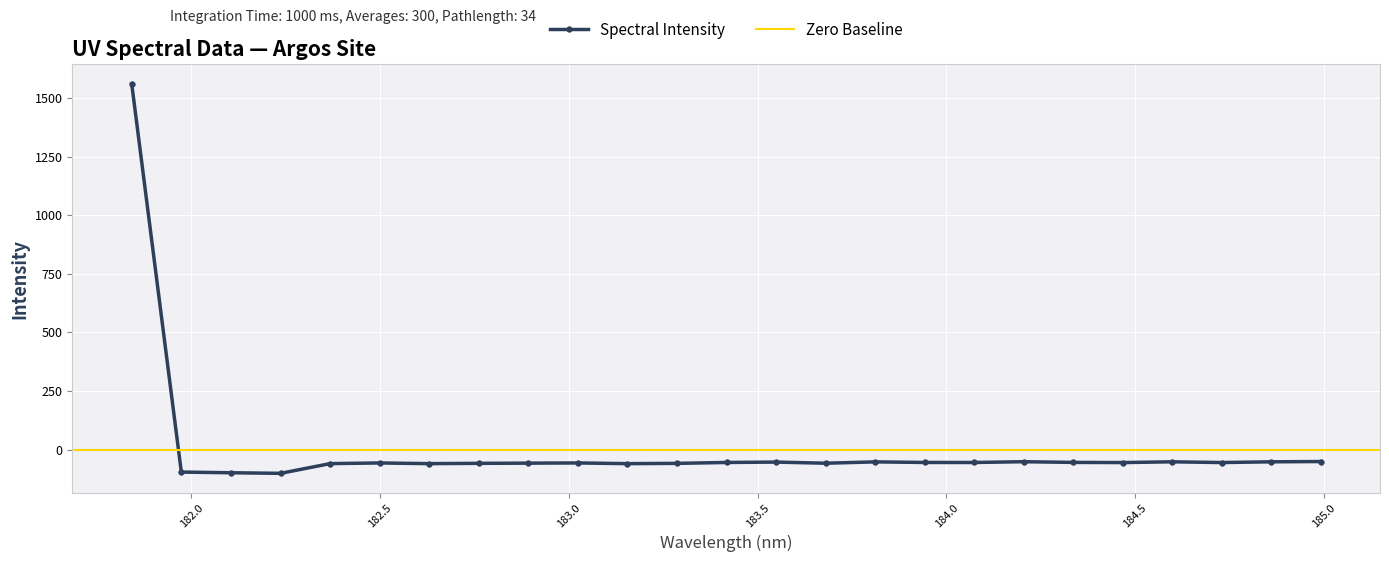

Where is the data nearest to the value 729?

184.9911297472